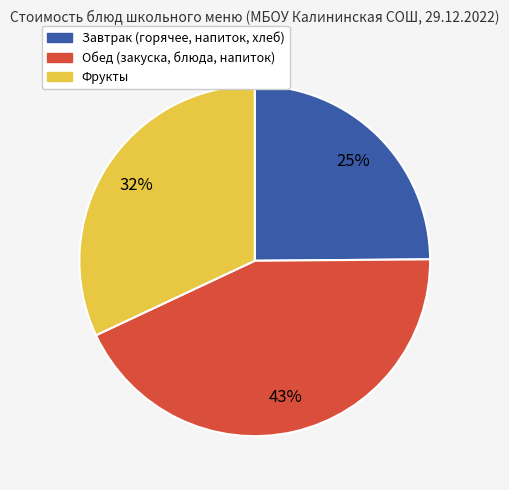

Is there a majority slice in this chart?

No